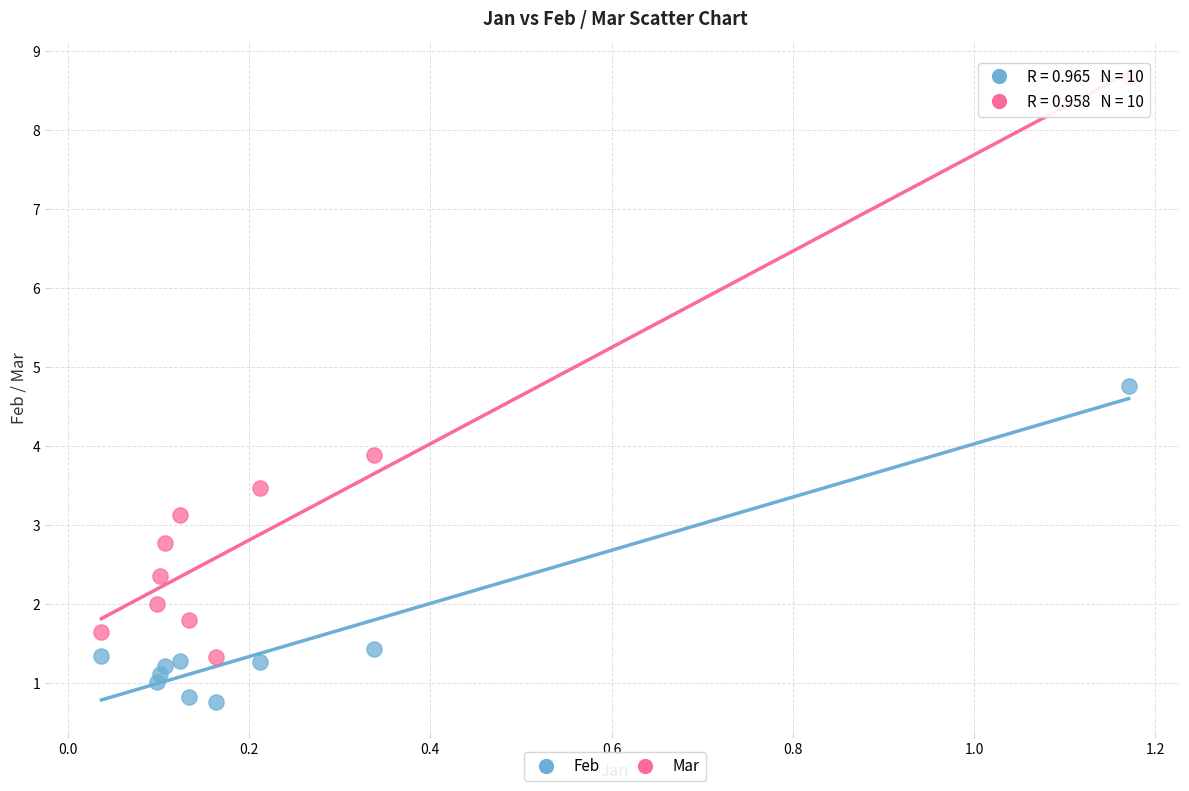

In the Mar series, what Y value is closest to 5?

3.9